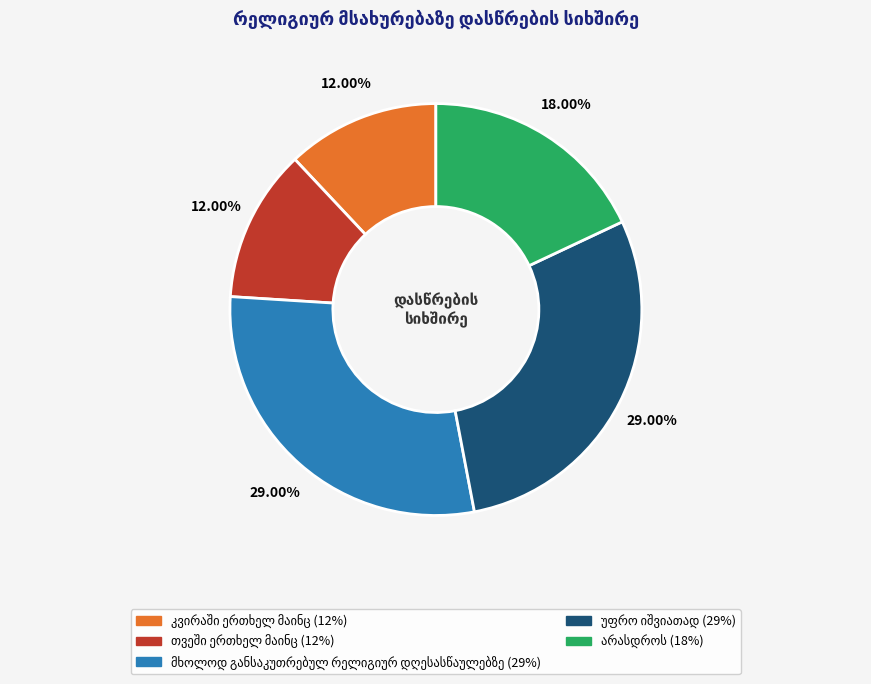

Does any single category account for the majority?

No